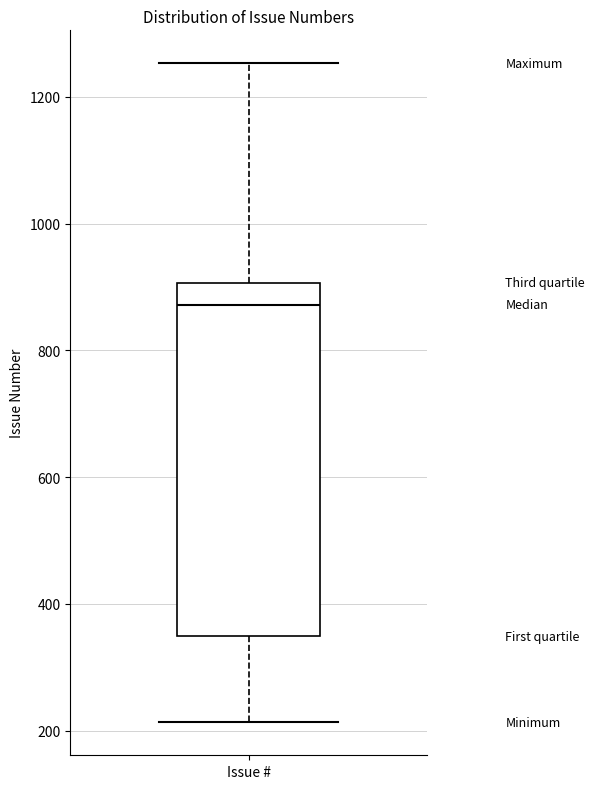

Transcribe this box plot: give where the median line is, the range the box spans, and where the two whiskers end, as read against the y-axis. The values are not printed on the chart, so give them approximately, as read against the axis.

median 880, box 340 to 900, whiskers 220 to 1260